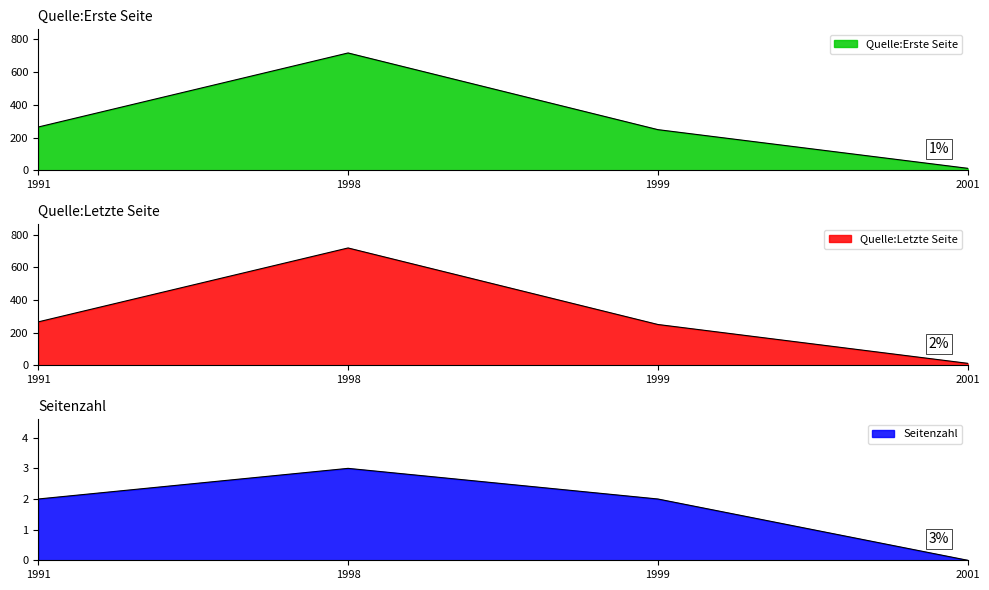

Reading left to right, list all the values displayed in this chart.

Quelle:Erste Seite: 264	716	248	12
Quelle:Letzte Seite: 266	719	250	12
Seitenzahl: 2	3	2	0